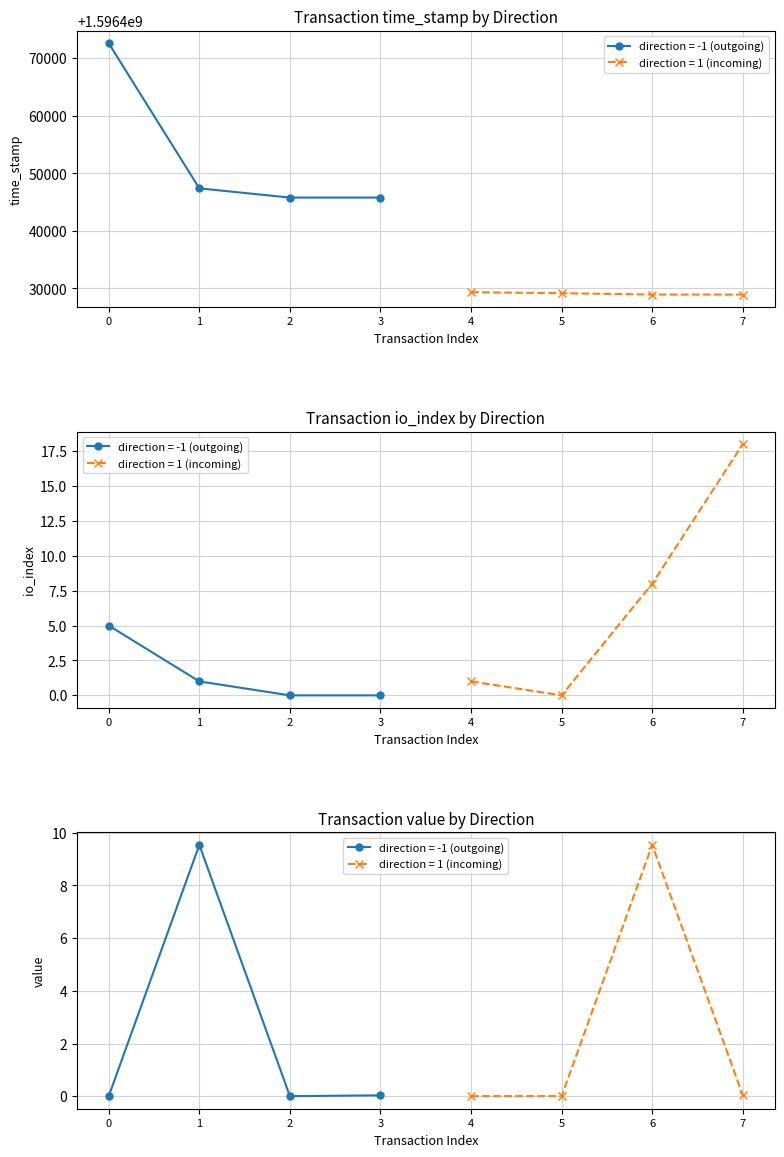

Does the chart have visible grid lines?

Yes